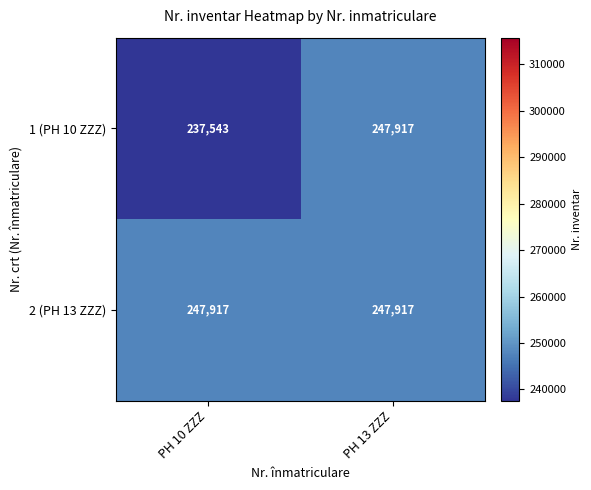

What is the average value of the 2 (PH 13 ZZZ) series?

247917